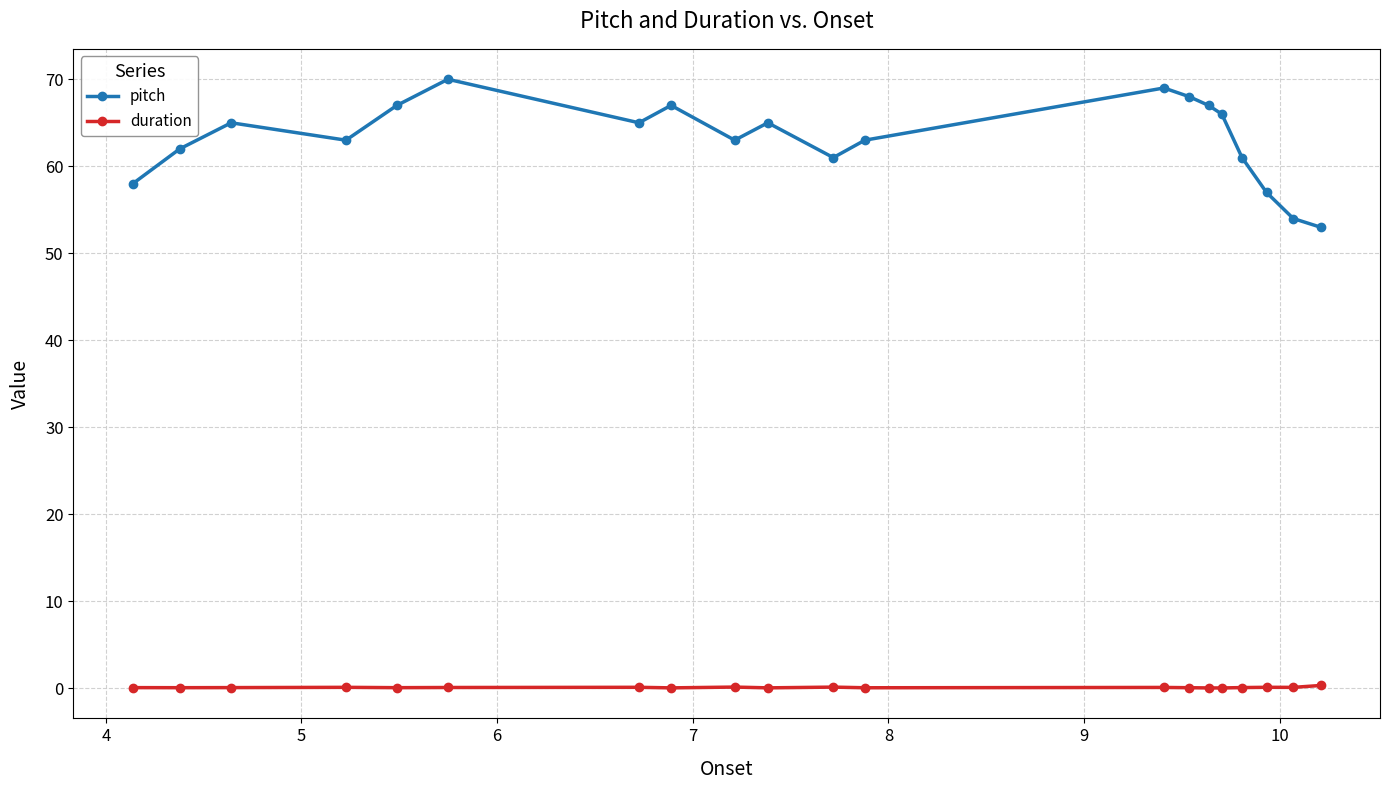

At how many categories does at least one series exceed 64?

10